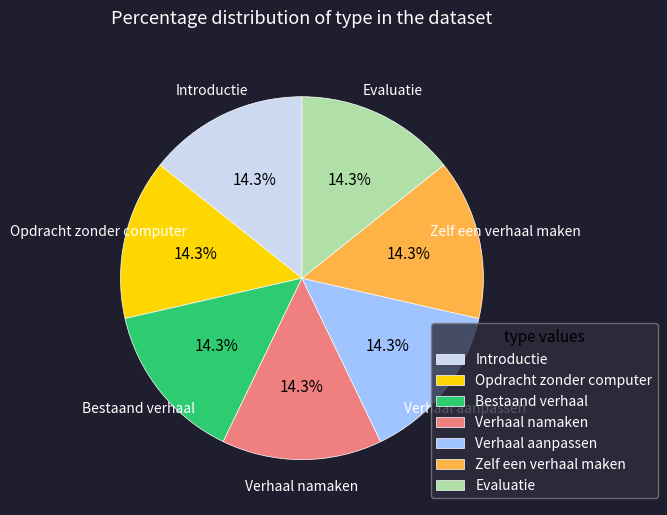

Combined, what portion of the pie is Zelf een verhaal maken and Verhaal aanpassen?

28.6%